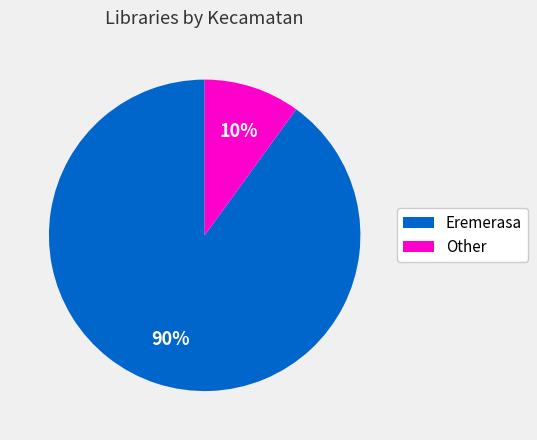

To the nearest percent, what percentage of the pie is Eremerasa?

90%